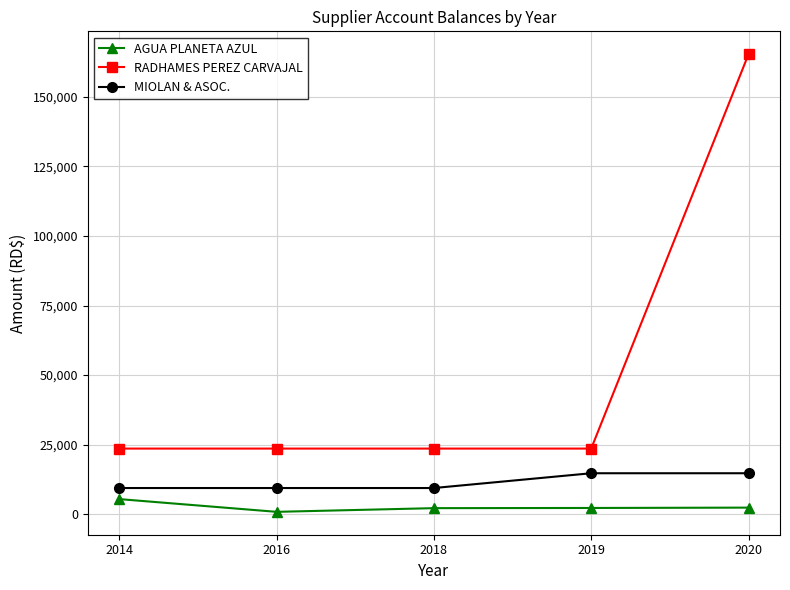

True or false: RADHAMES PEREZ CARVAJAL has a value of 246249.8 at 2020.

False